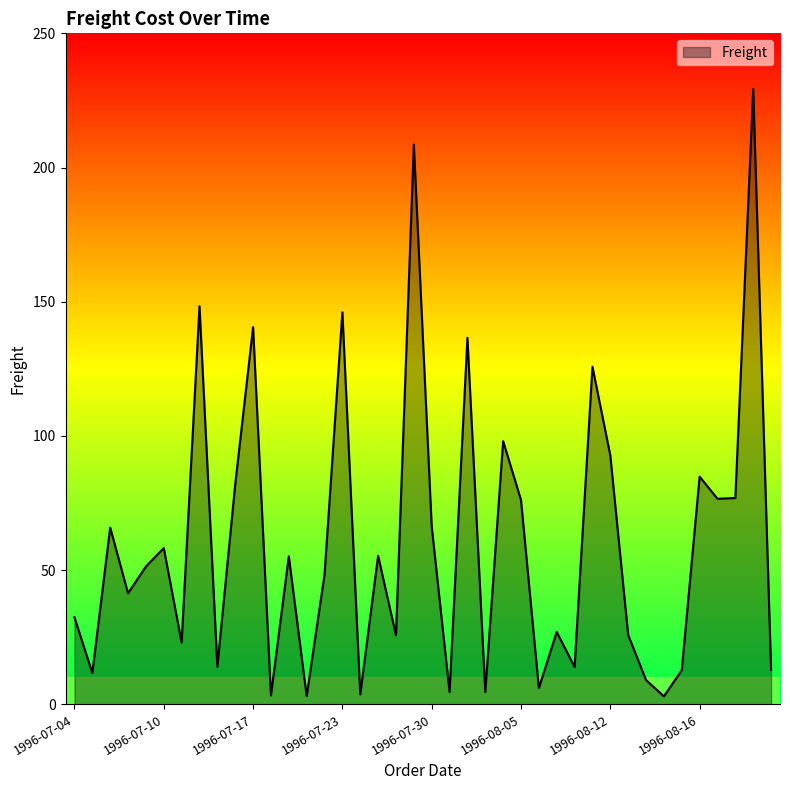

What is the greatest value displayed?

229.2